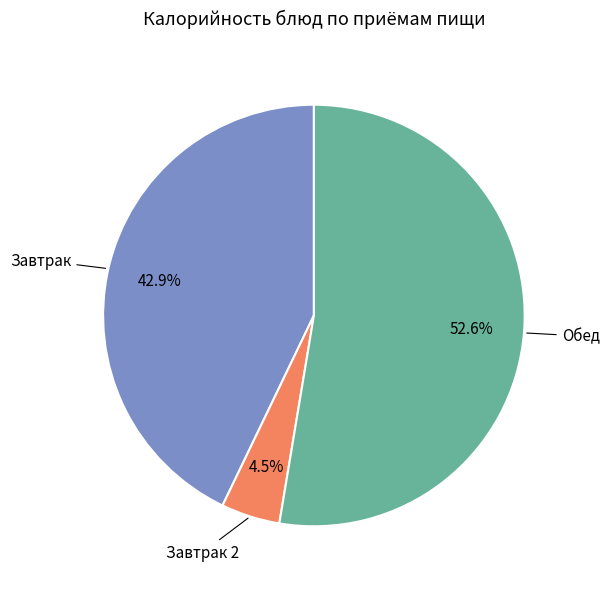

Does Обед represent more than half of the total?

Yes